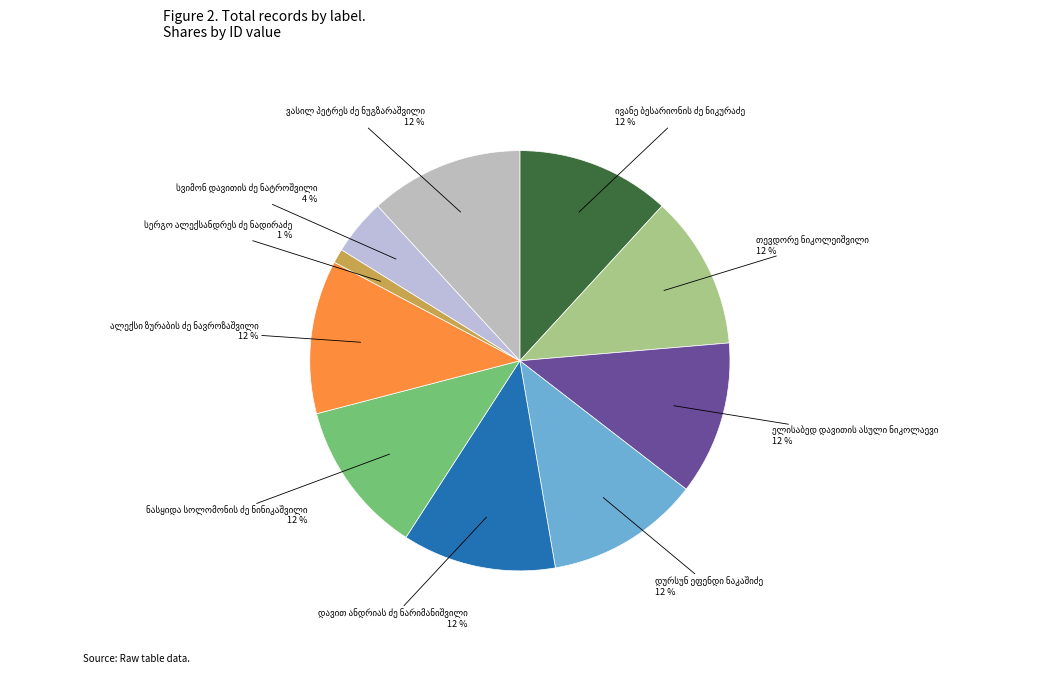

To the nearest percent, what is the difference between the largest and smallest slice percentages?

11%